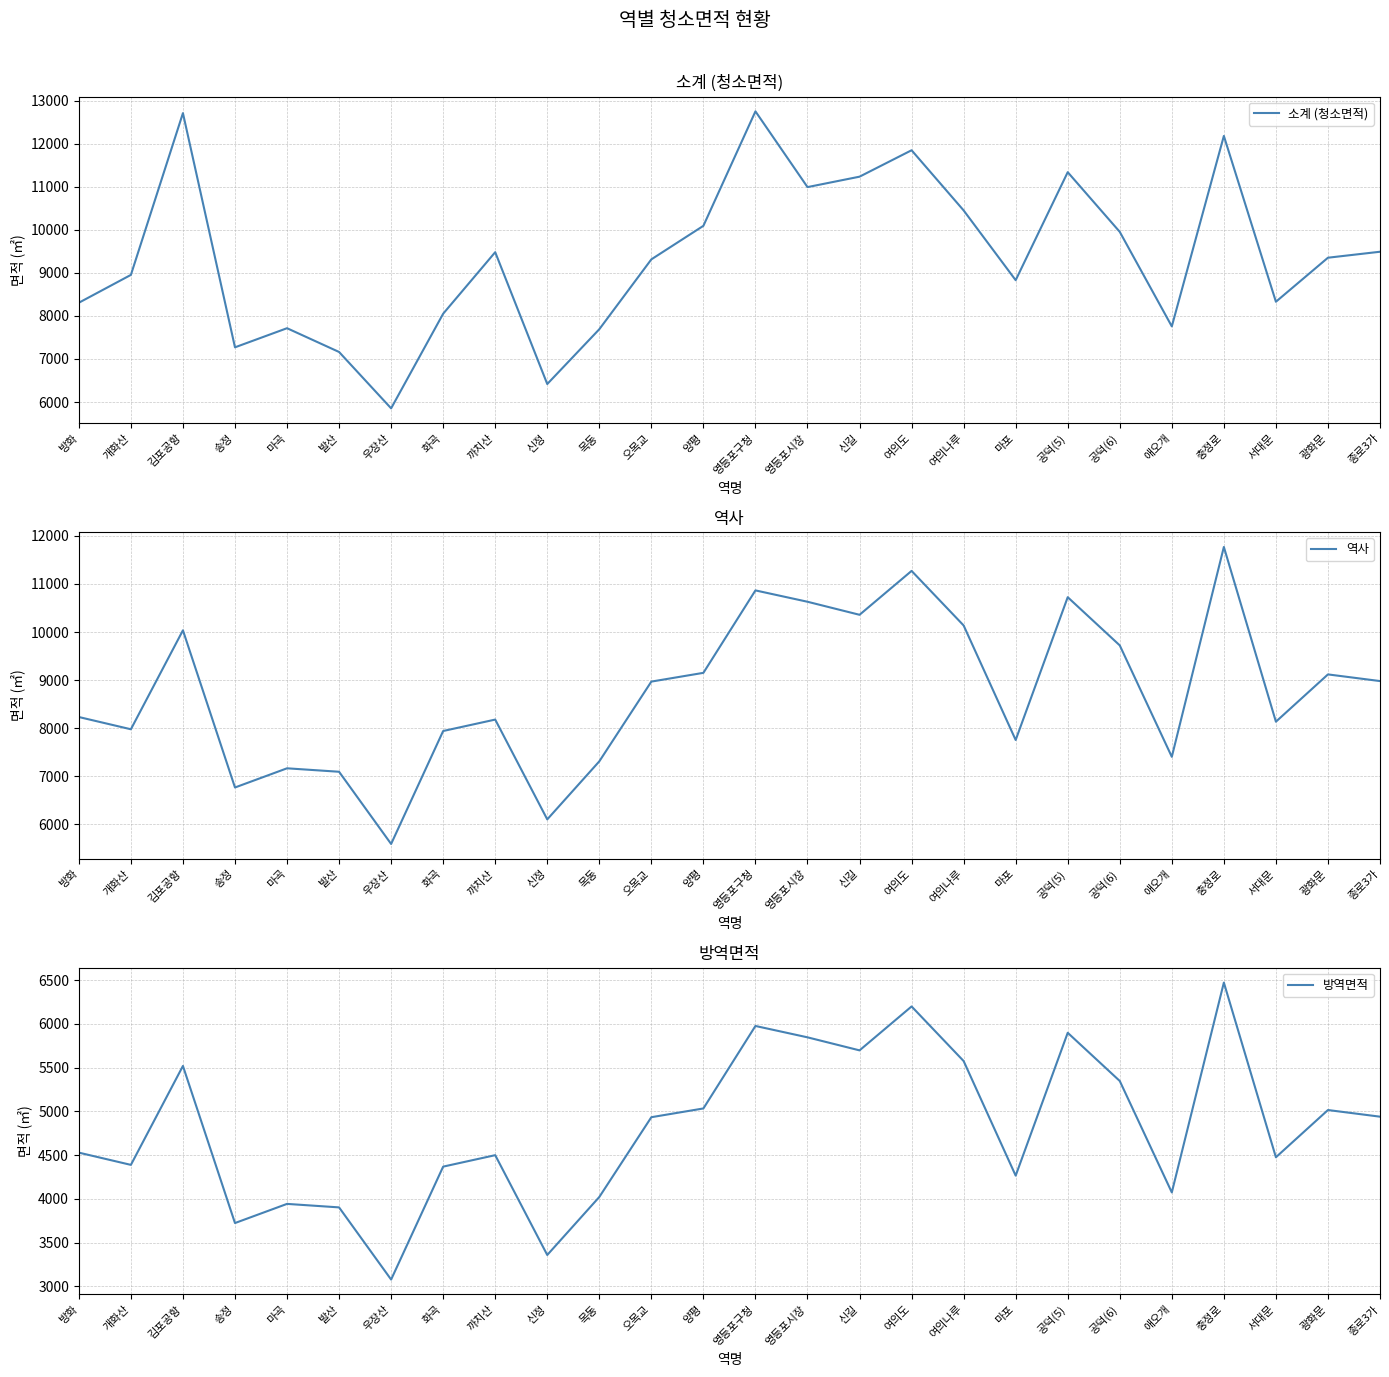

What is the difference between the maximum and minimum values in the 소계 (청소면적) series?

6895.5